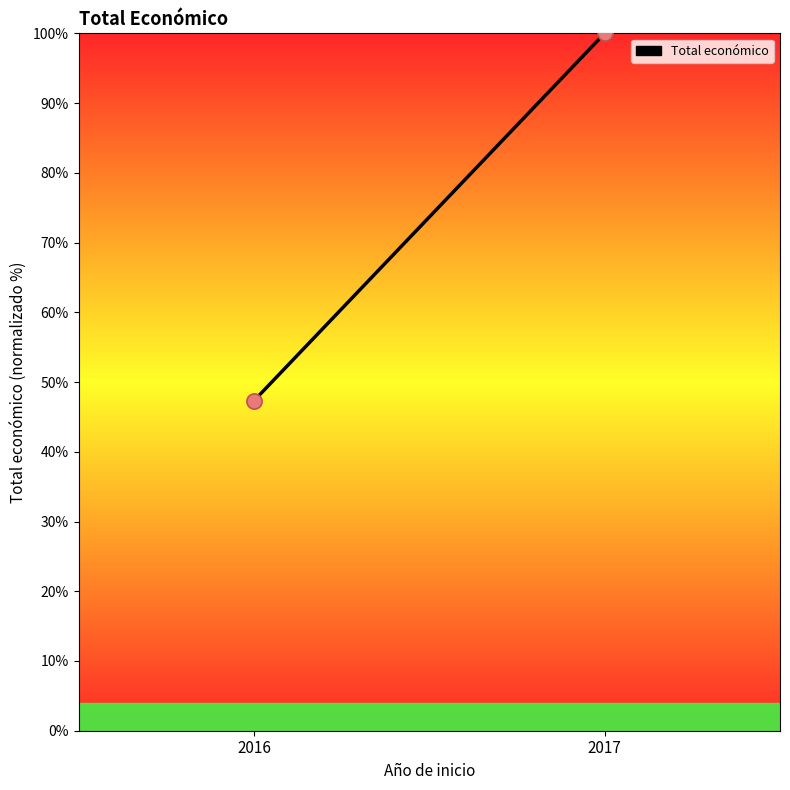

What is the average X value?

2016.5